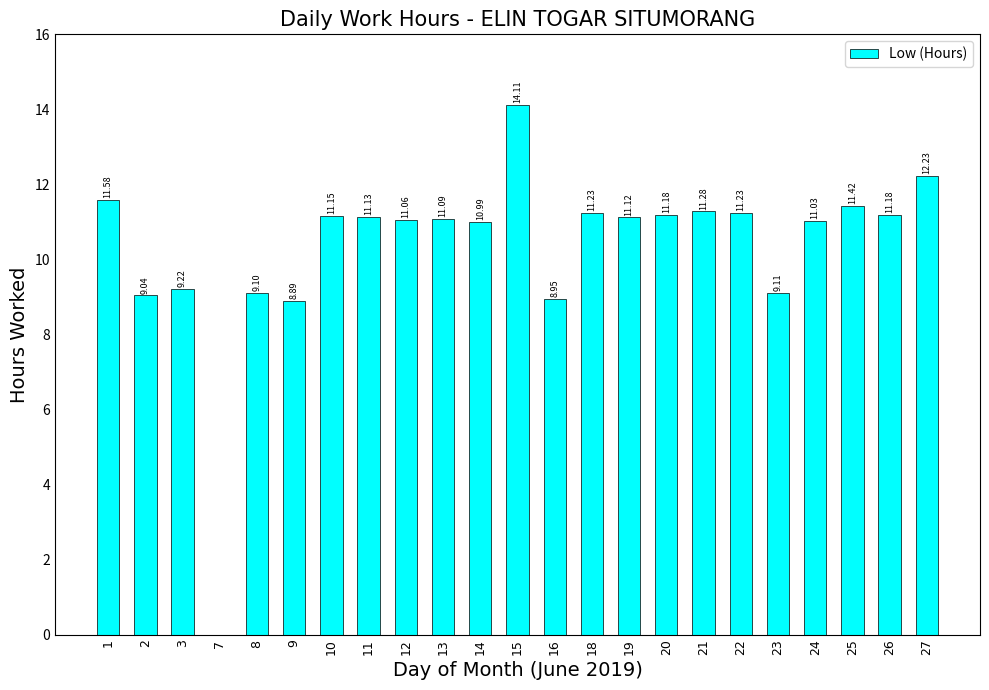

The chart shows a value of 11.4 at 25. True or false?

True